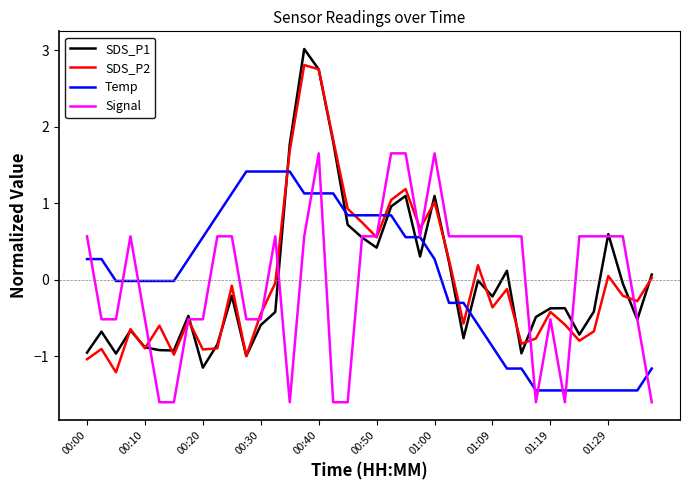

What is the minimum value shown in the chart?

-1.6